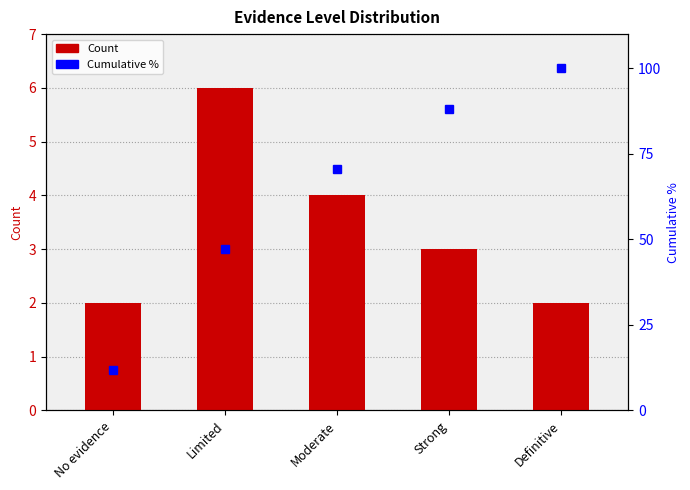

What is the sum of all Cumulative % values?

317.6